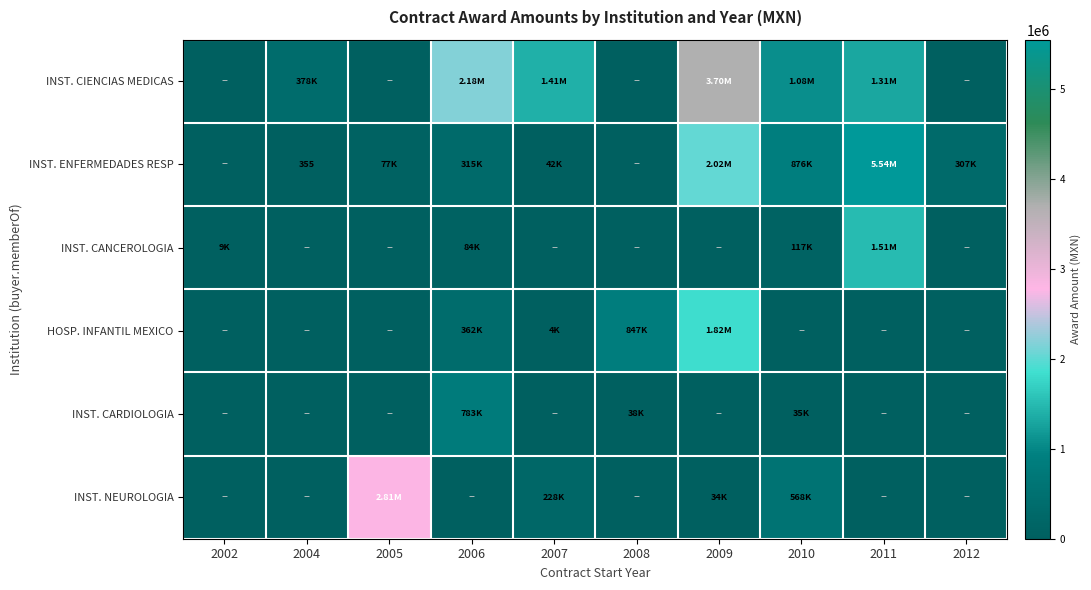

What is the sum of all HOSP. INFANTIL MEXICO values?

3035178.5